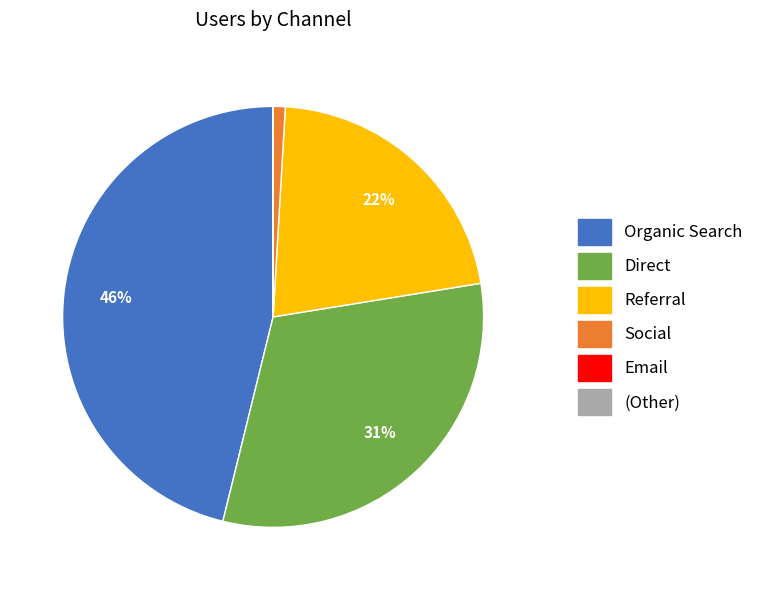

Which category has the biggest portion of the pie?

Organic Search